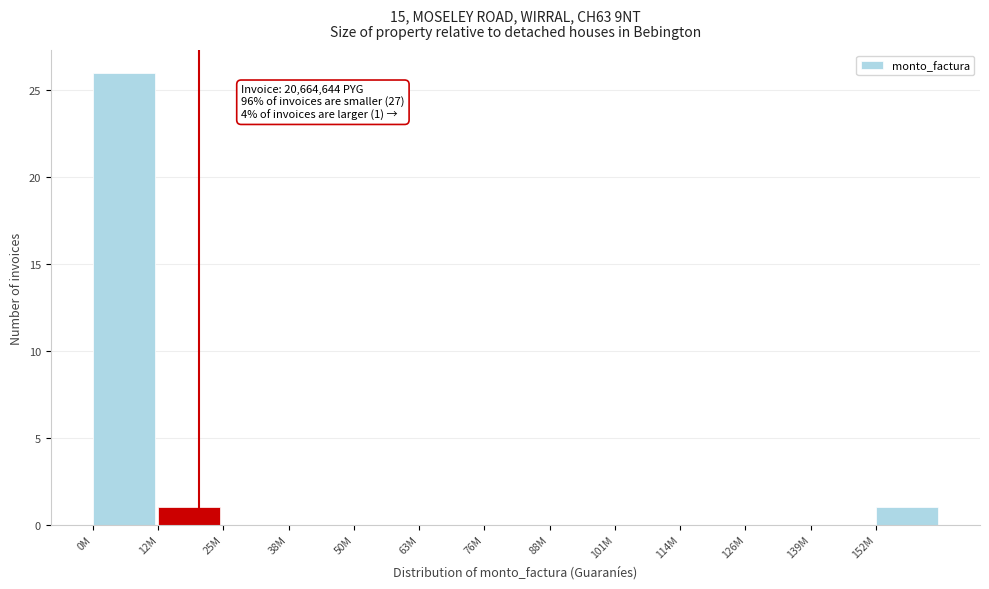

Reading left to right, what are all the values shown in this chart?

0M=26	12M=1	25M=0	38M=0	50M=0	63M=0	76M=0	88M=0	101M=0	114M=0	126M=0	139M=0	152M=1